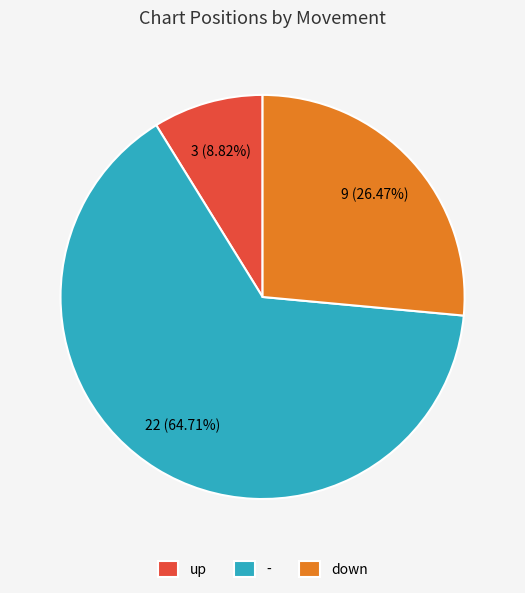

To the nearest percent, what portion does up represent?

9%